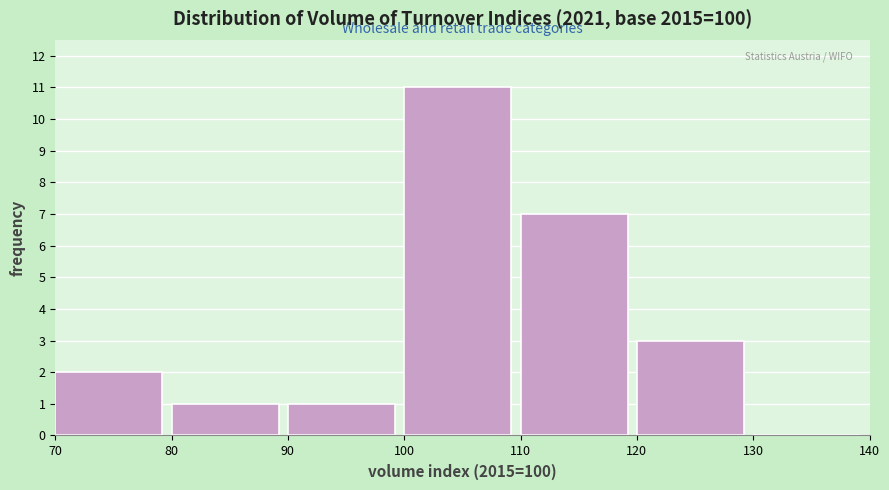

Reading left to right, list every bar in this chart as the range it spans on the x-axis followed by its height. The values are not printed on the chart, so give them approximately, as read against the axis.

70 to 80: 2
80 to 90: 1
90 to 100: 1
100 to 110: 11
110 to 120: 7
120 to 130: 3
130 to 140: 0